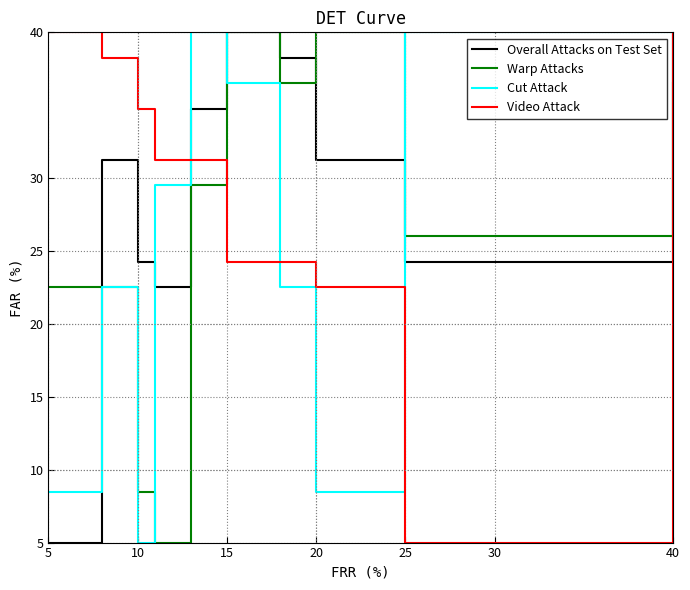

What is the lowest value of the Video Attack series?

5.0